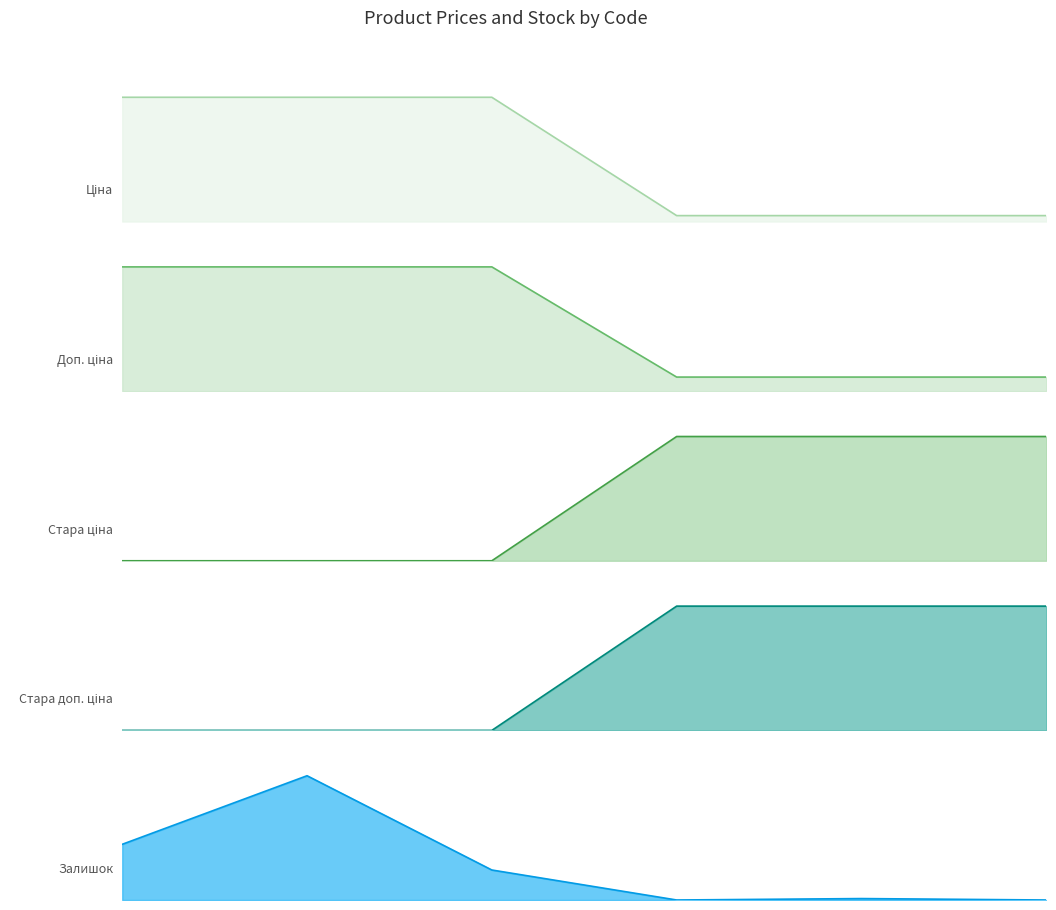

Read the Стара доп. ціна value at 3.

1389.5